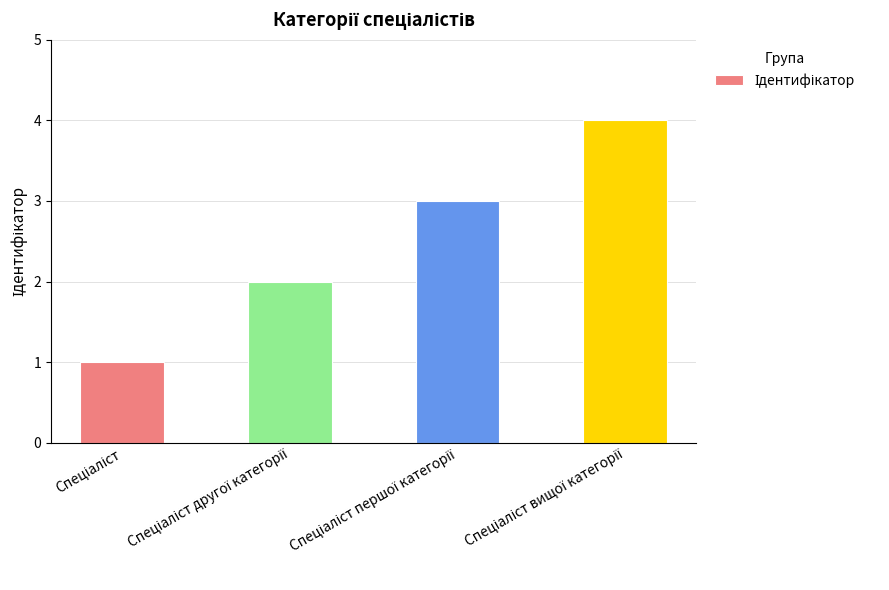

Reading left to right, list all the values displayed in this chart.

1	2	3	4